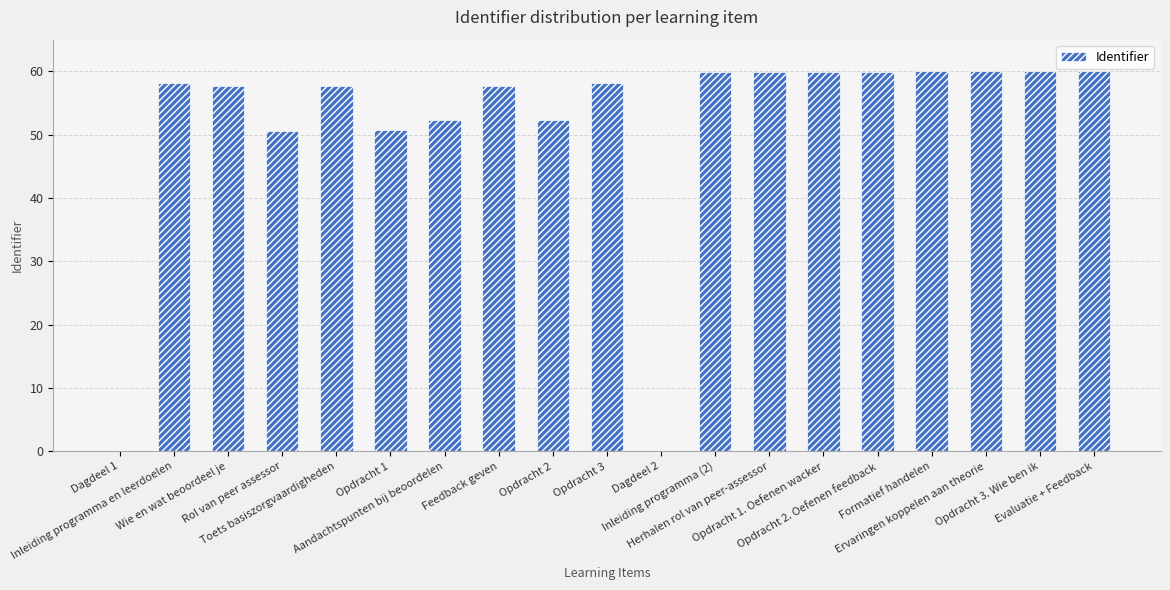

What is the greatest value displayed?

60.0